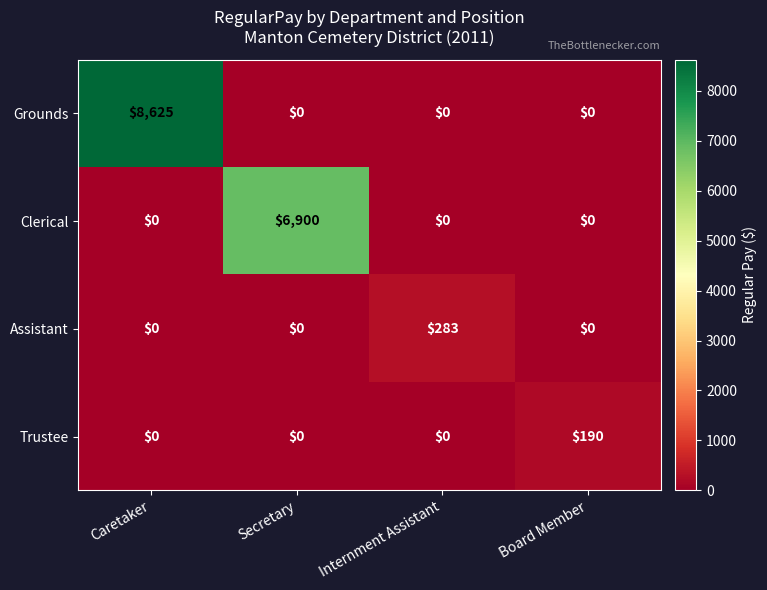

Count the Grounds values in the range 0 to 8625.

4